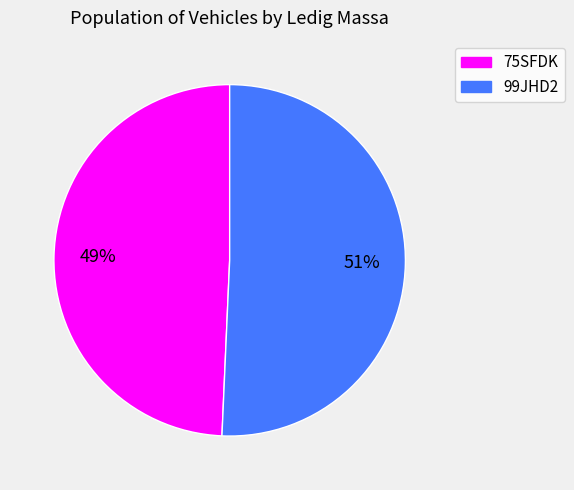

What is the ratio of the value at 99JHD2 to the value at 75SFDK?

1.0